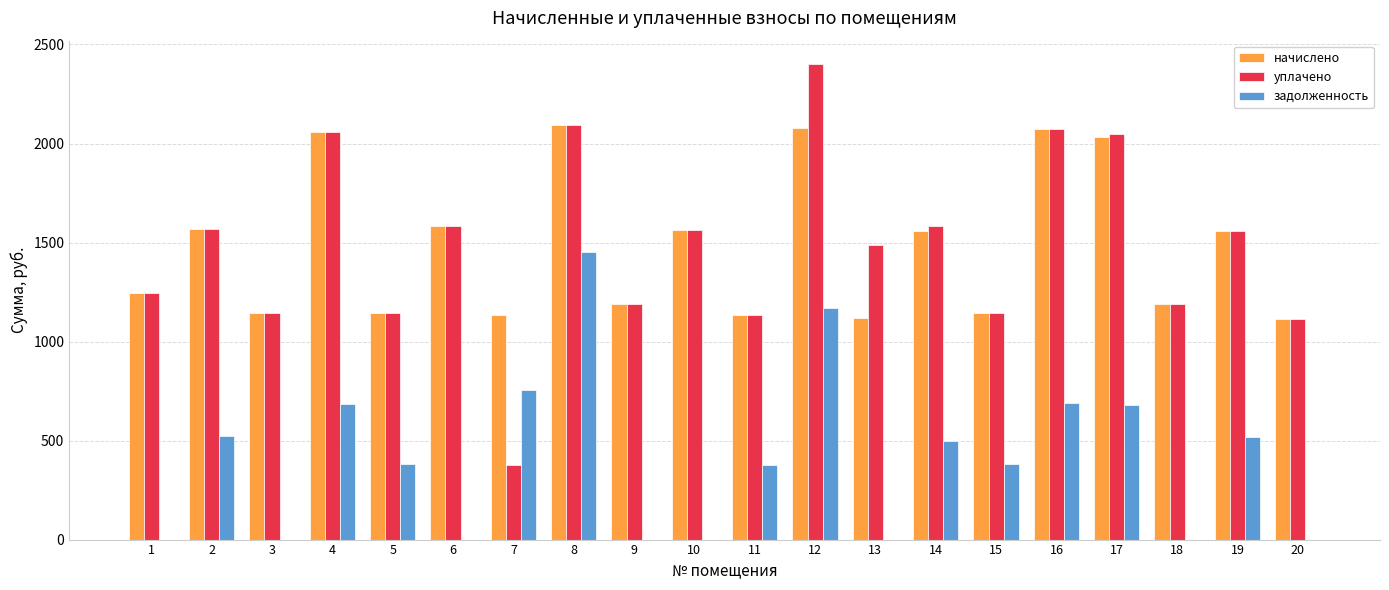

How many values in the начислено series exceed 1555?

10